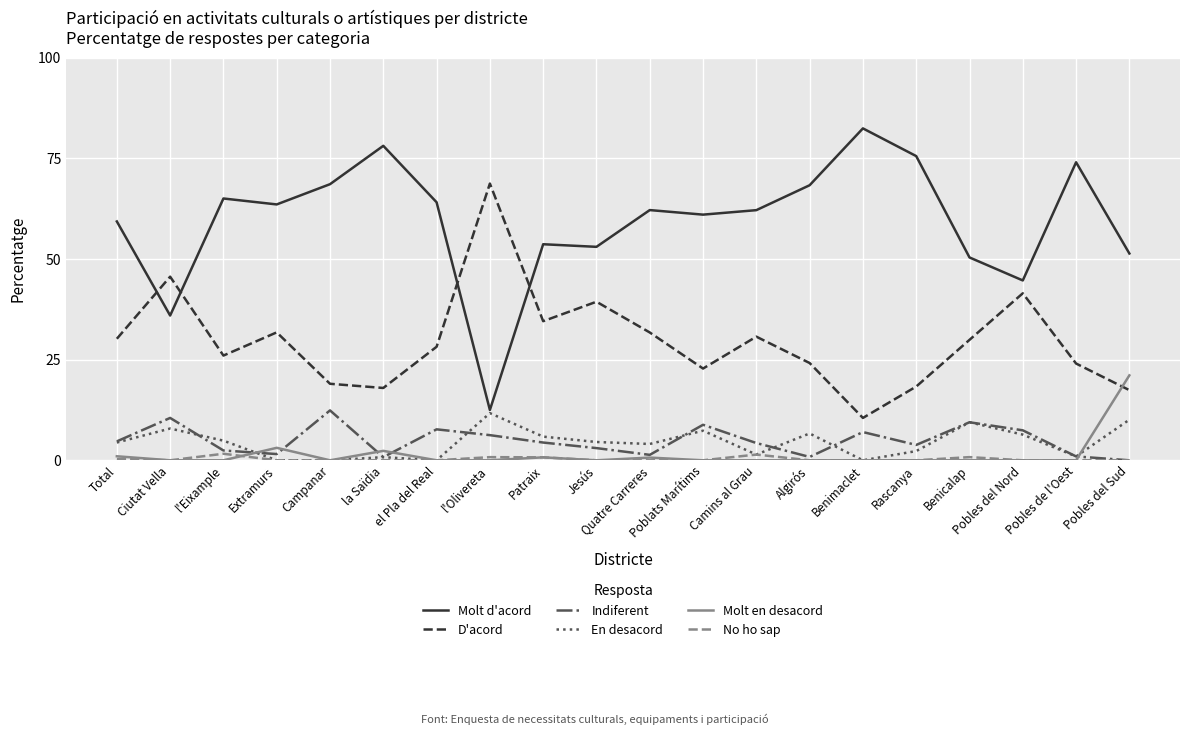

In Indiferent, how many points are higher than both neighbors (excluding endpoints)?

6